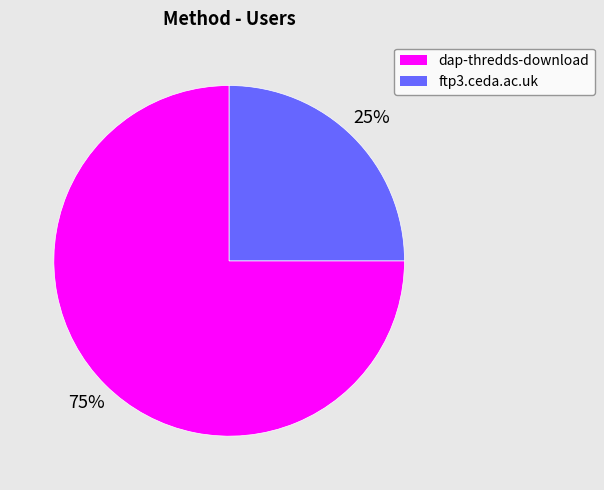

Which category accounts for the majority?

dap-thredds-download